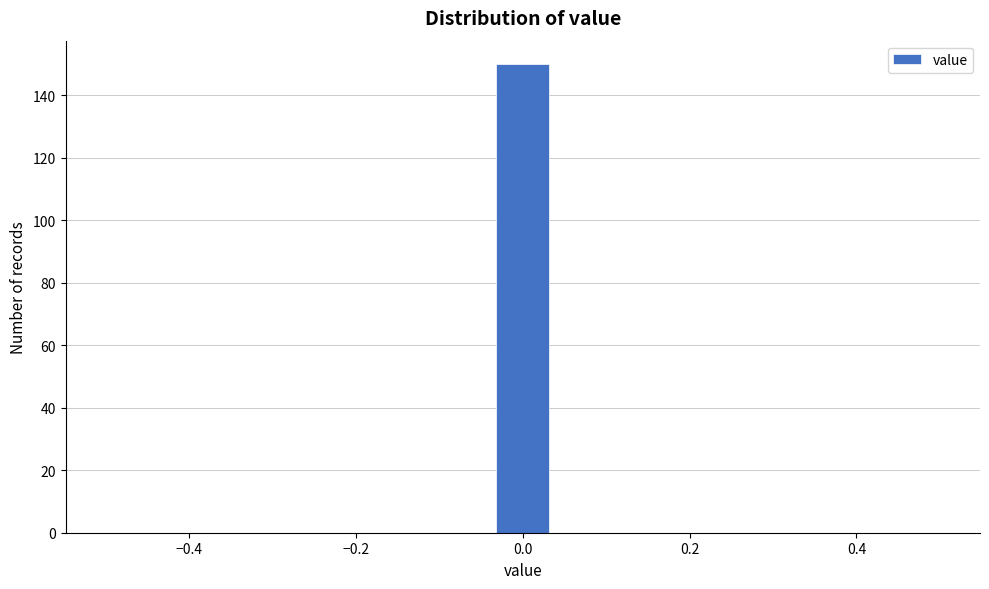

Read against the x-axis, roughly where is the centre of the tallest bar?

0.00